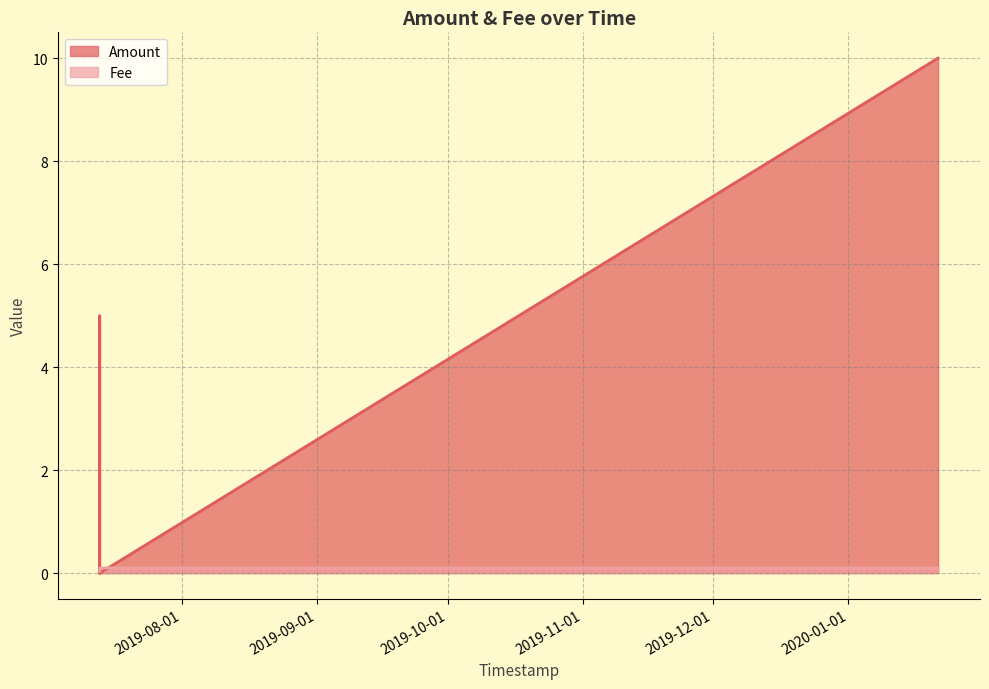

Does the chart have visible grid lines?

Yes